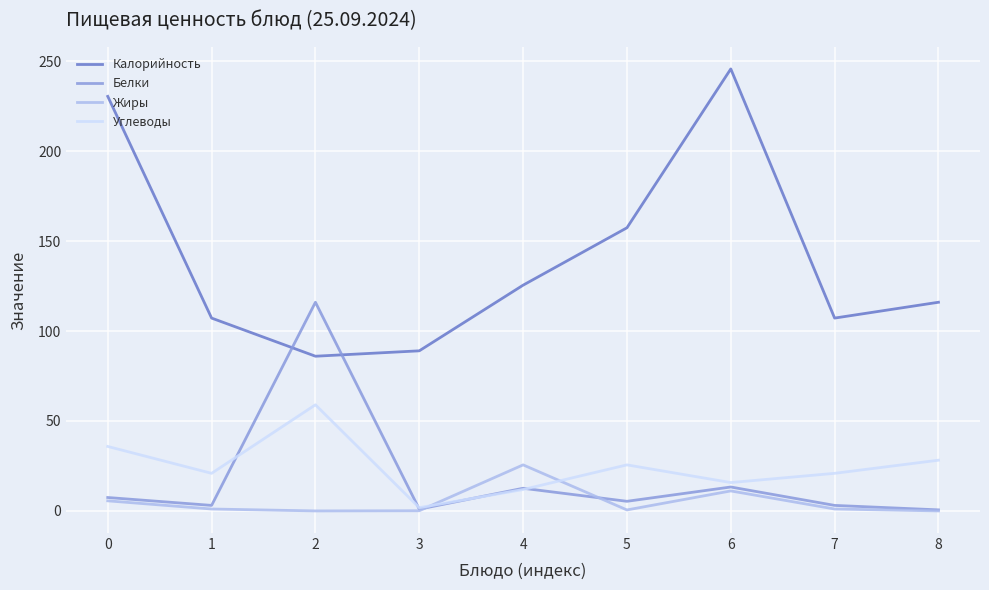

Is it true that Белки equals 3.7 at 4?

False